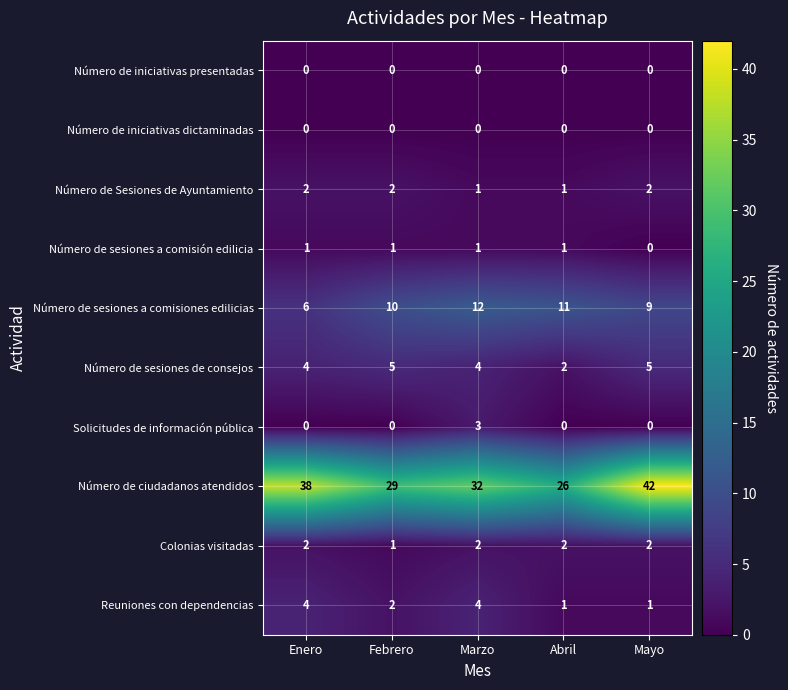

Which series has the largest total across all categories?

Número de ciudadanos atendidos